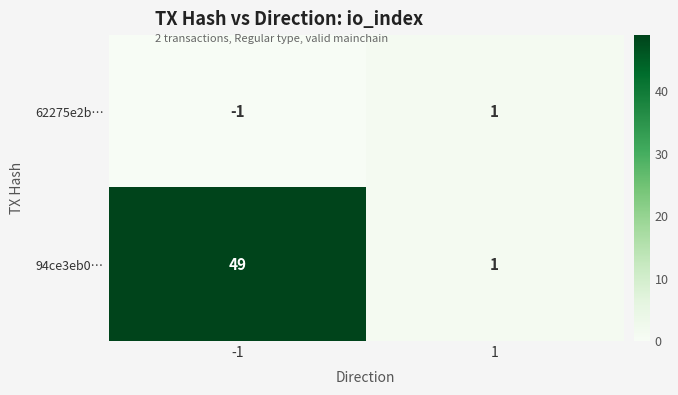

Which series has the largest range (max minus min)?

94ce3eb0…